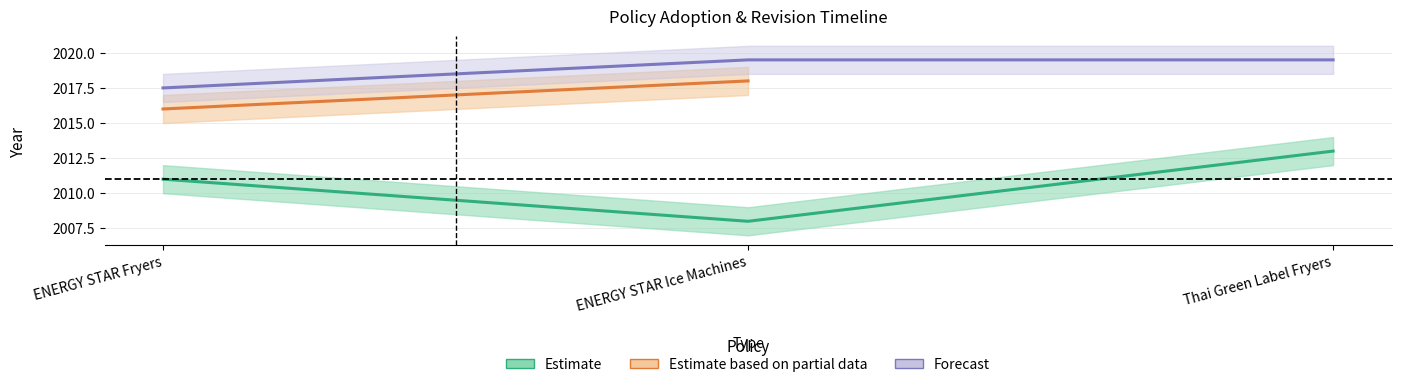

What is the average value?

2011